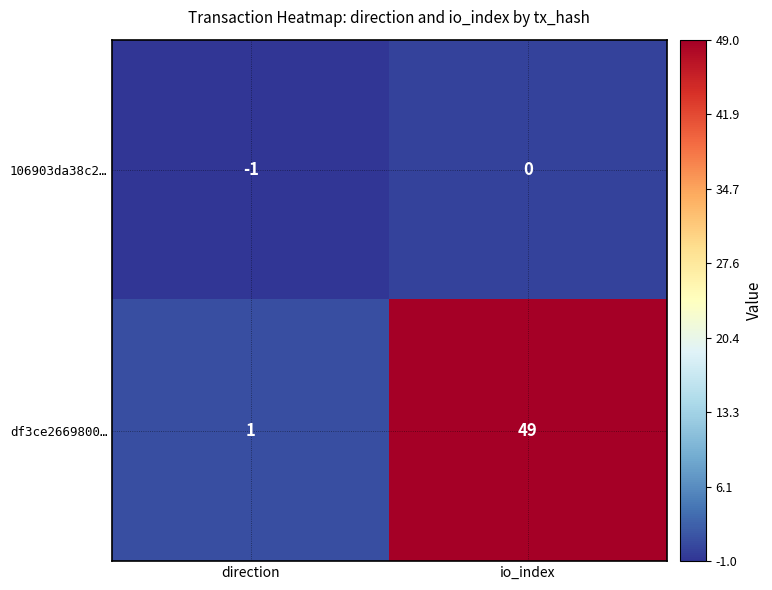

What is the average value of the df3ce2669800… series?

25